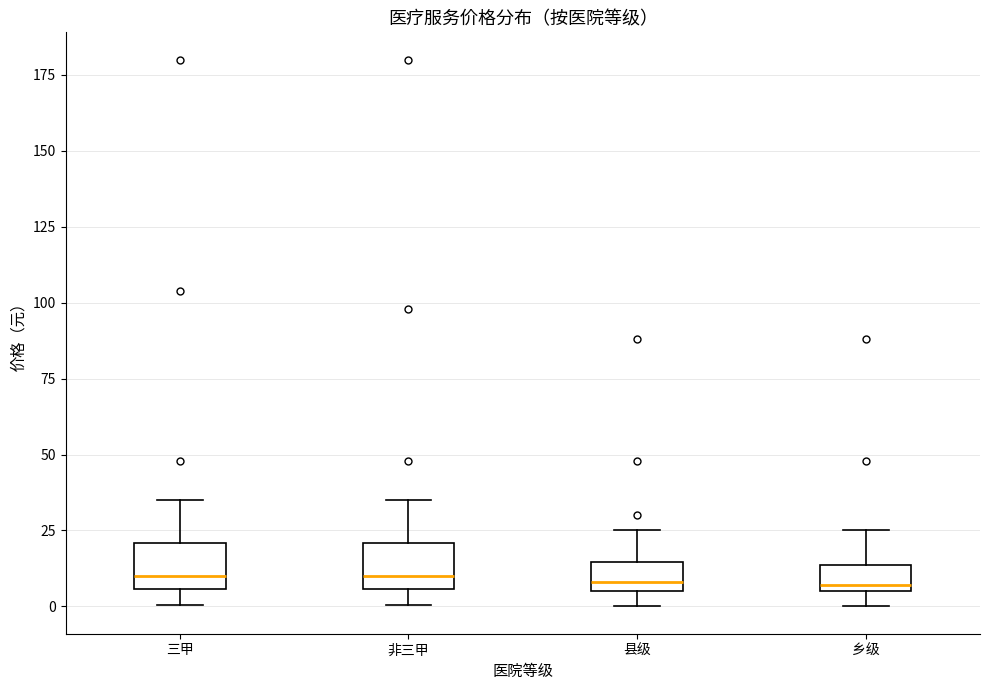

Reading left to right, transcribe this box plot: for each box, give where its median line is, the range the box spans, and where its two whiskers end, as read against the y-axis. The values are not printed on the chart, so give them approximately, as read against the axis.

三甲: median 10, box 5 to 20, whiskers 0 to 35
非三甲: median 10, box 5 to 20, whiskers 0 to 35
县级: median 10, box 5 to 15, whiskers 0 to 25
乡级: median 5 (just above the box's lower edge), box 5 to 15, whiskers 0 to 25